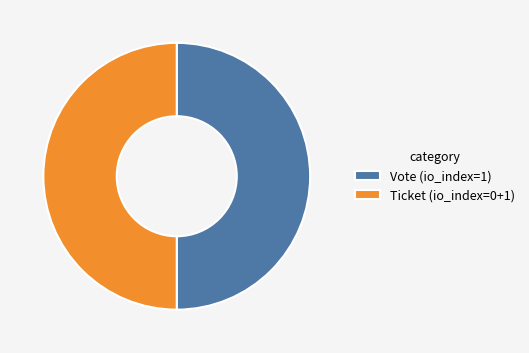

Combined, do Vote (io_index=1) and Ticket (io_index=0+1) account for over 50%?

Yes